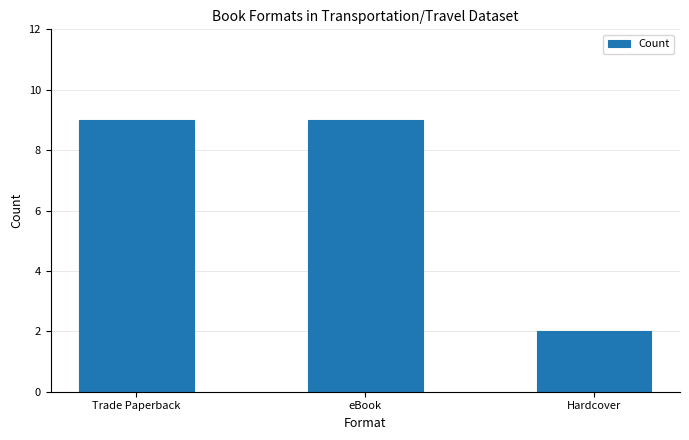

The chart shows a value of 15 at Trade Paperback. True or false?

False